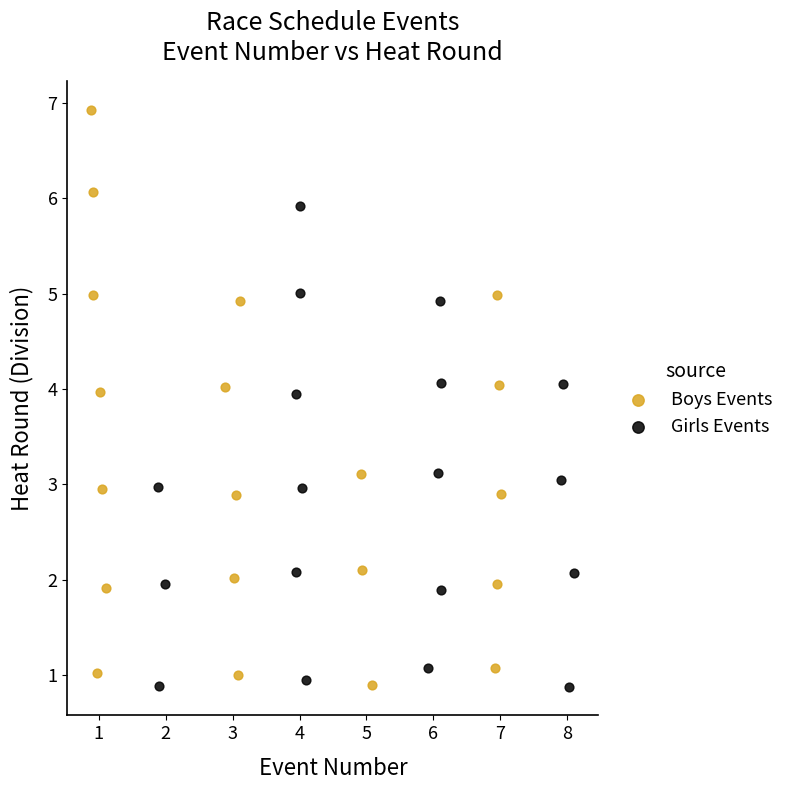

Which series has the widest spread of Y values?

Boys Events